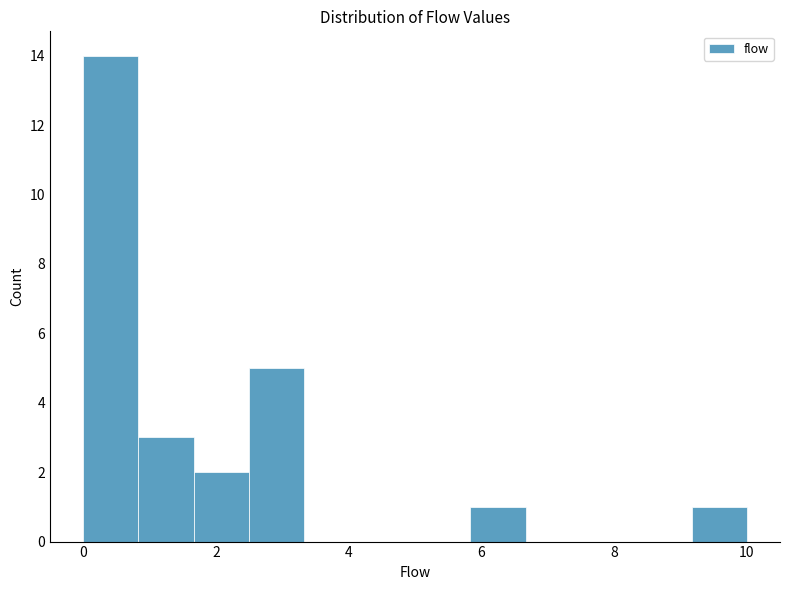

Over which range of the x-axis is the bar tallest?

0.0 to 0.8